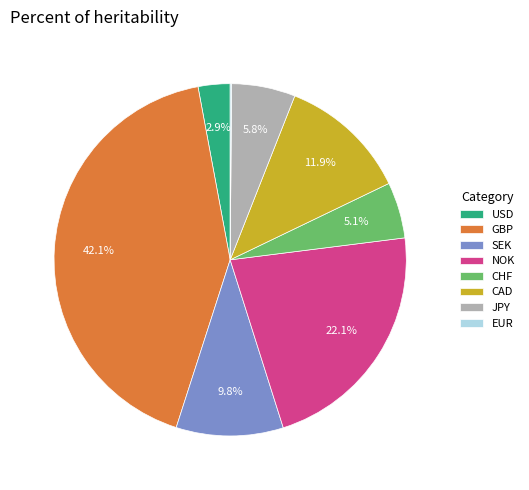

What portion of the pie excludes CAD?

88.1%